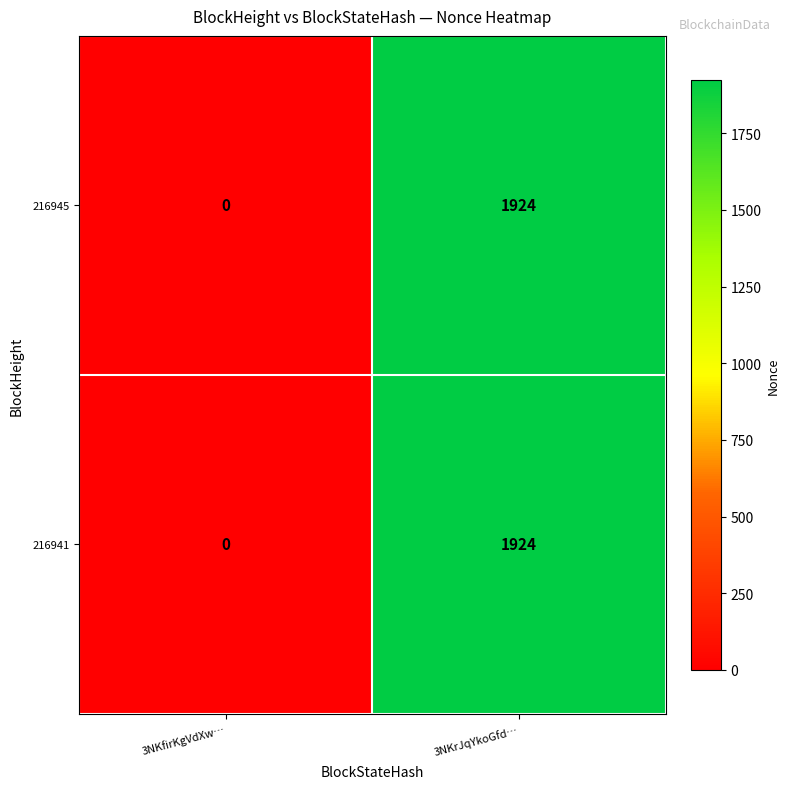

Rank the categories by 216941 value from highest to lowest.

3NKrJqYkoGfd…, 3NKfirKgVdXw…